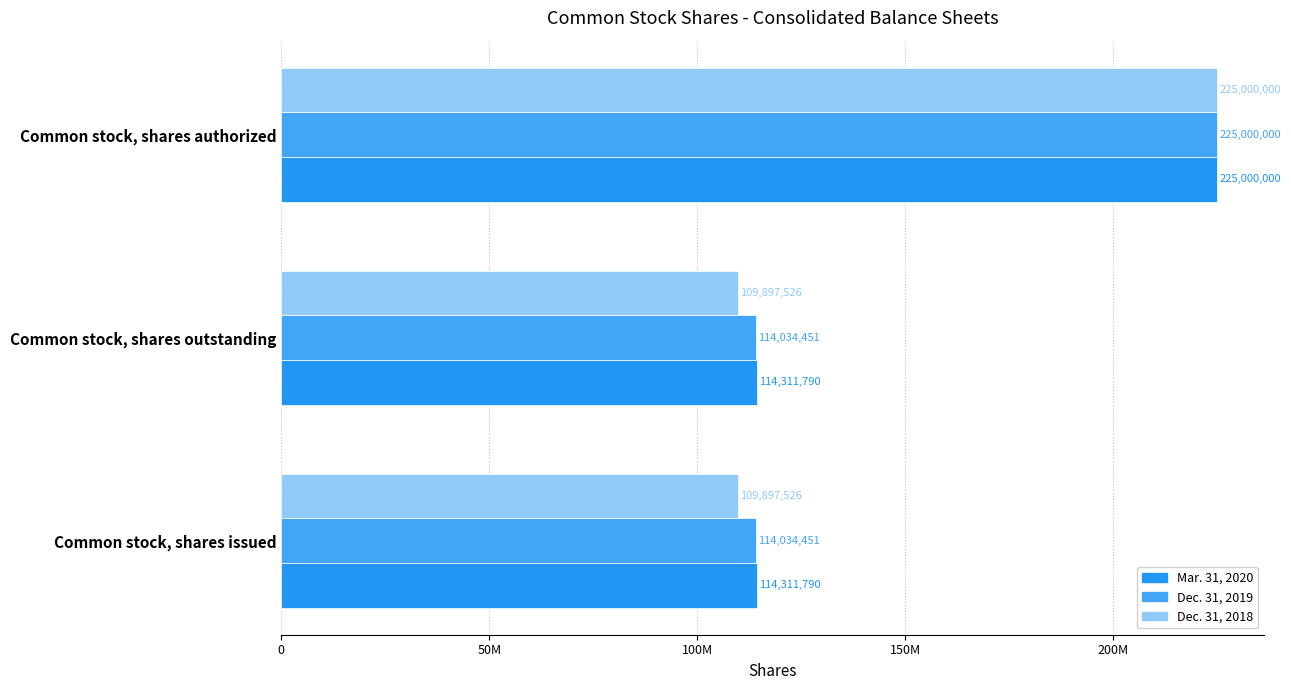

What are all the series names shown in the legend?

Mar. 31, 2020, Dec. 31, 2019, Dec. 31, 2018